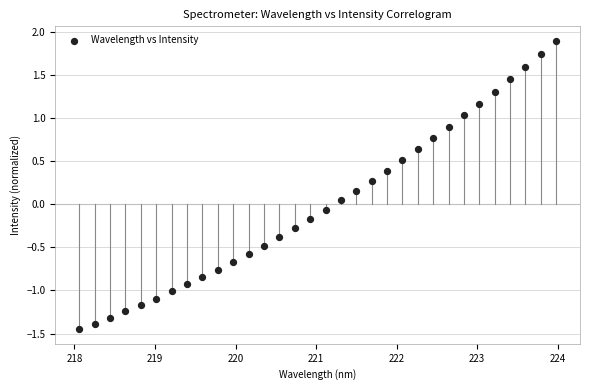

What is the range of X values (max minus min)?

5.9